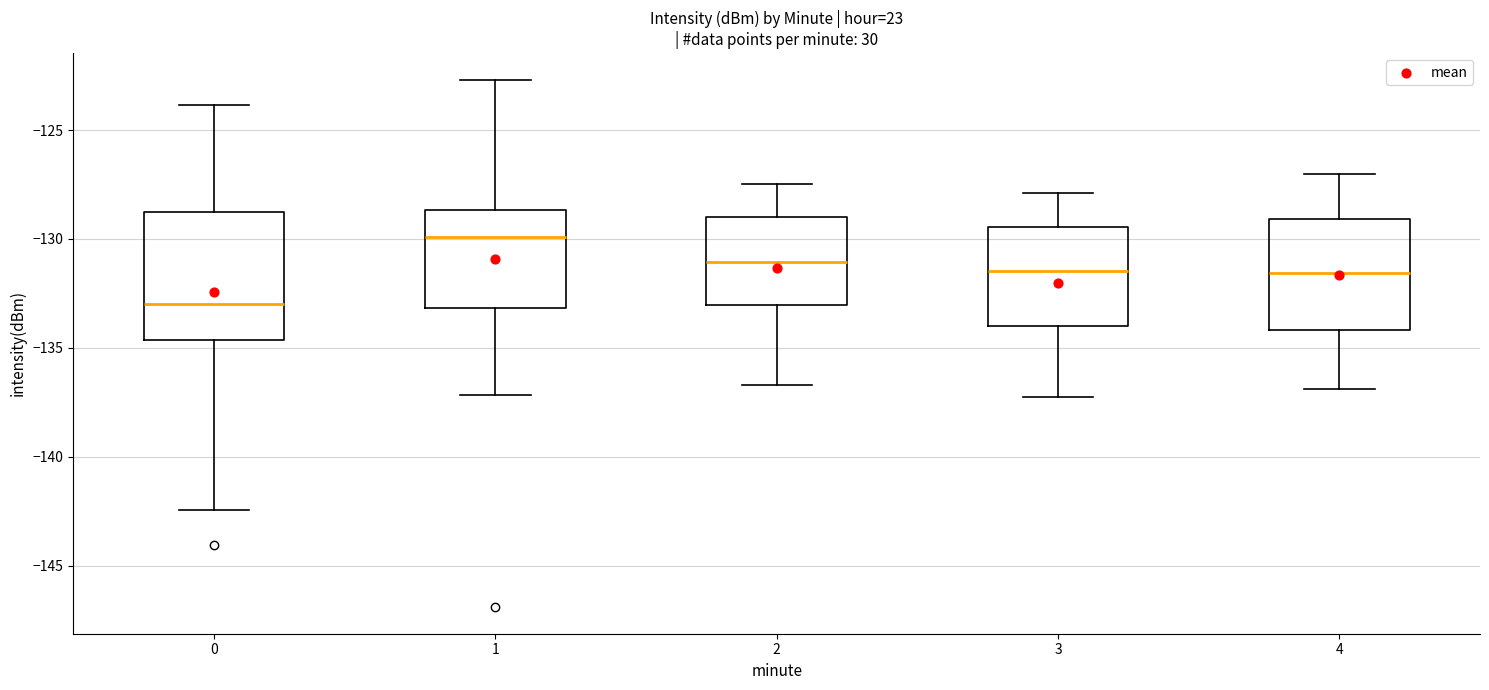

Reading left to right, transcribe this box plot: for each box, give where its median line is, the range the box spans, and where its two whiskers end, as read against the y-axis. The values are not printed on the chart, so give them approximately, as read against the axis.

0: median -133.0, box -134.5 to -129.0, whiskers -142.5 to -124.0
1: median -130.0, box -133.0 to -128.5, whiskers -137.0 to -122.5
2: median -131.0, box -133.0 to -129.0, whiskers -136.5 to -127.5
3: median -131.5, box -134.0 to -129.5, whiskers -137.0 to -128.0
4: median -131.5, box -134.0 to -129.0, whiskers -137.0 to -127.0